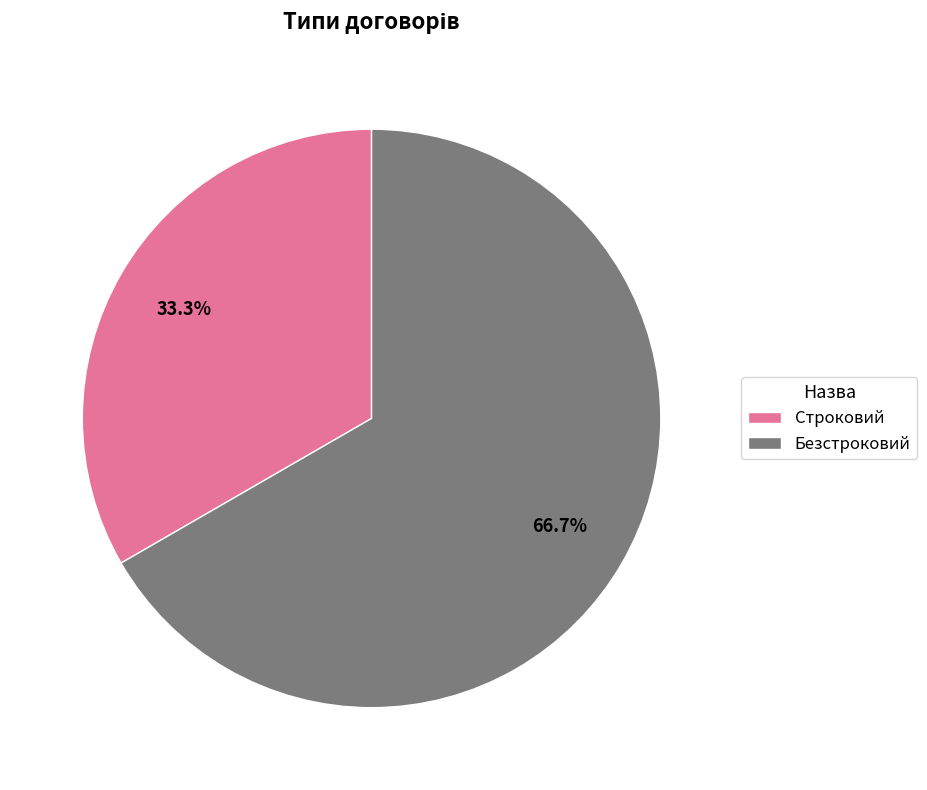

Which slice represents more than half of the pie?

Безстроковий